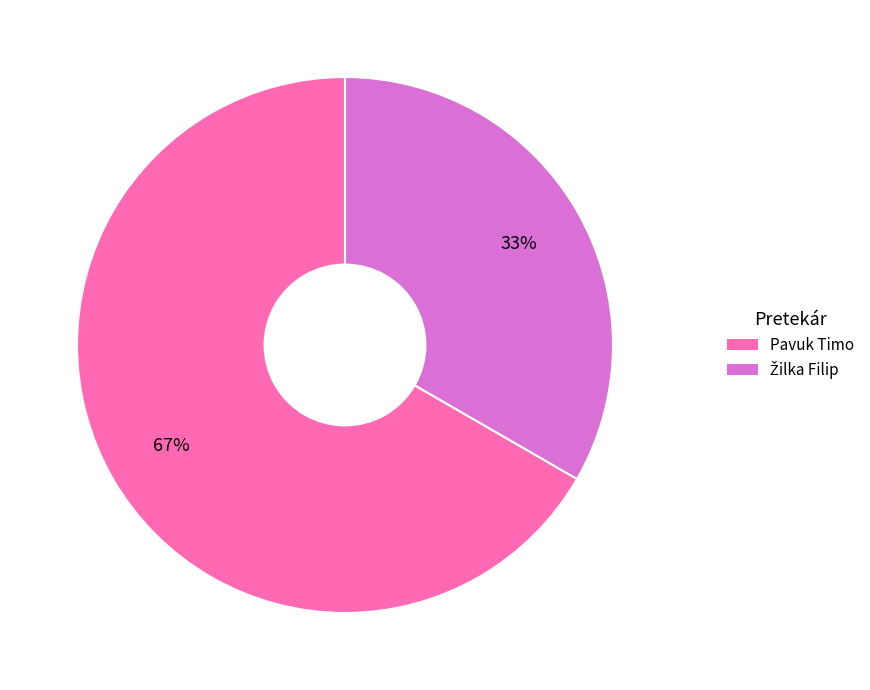

Is it true that Pavuk Timo is 67% of the pie?

True